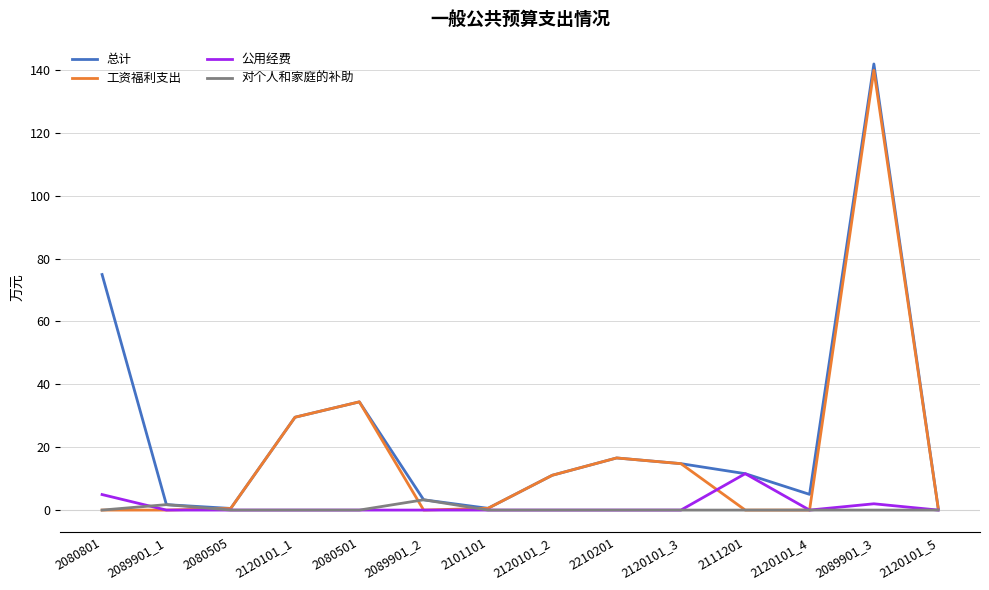

What is the sum of all 总计 values?

346.5